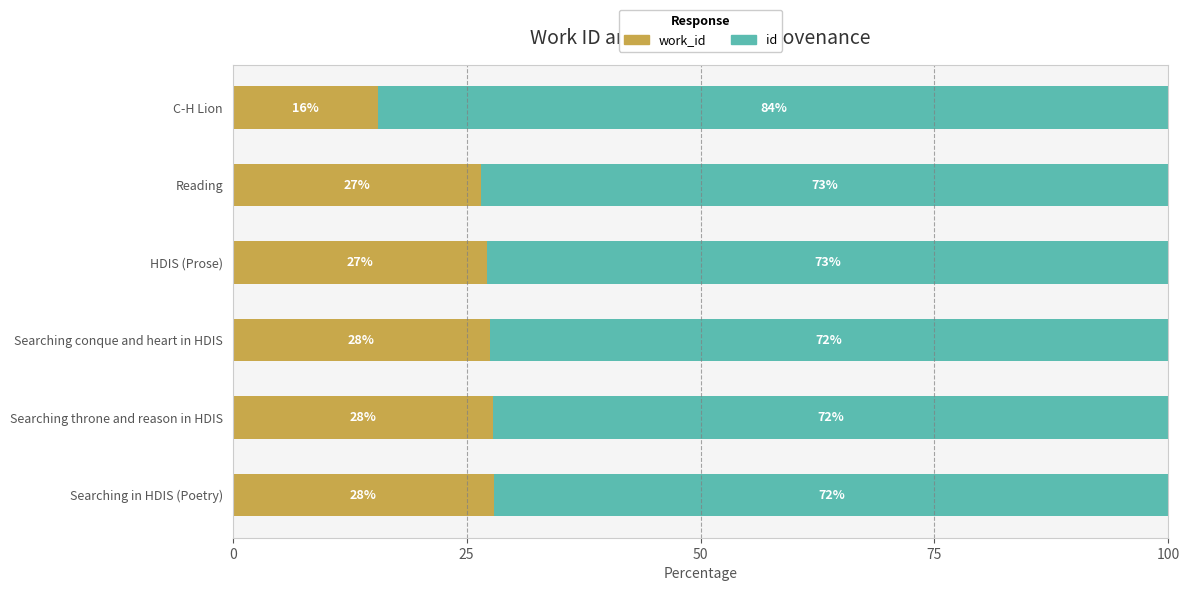

What is the total value across all series at Reading?

100.0